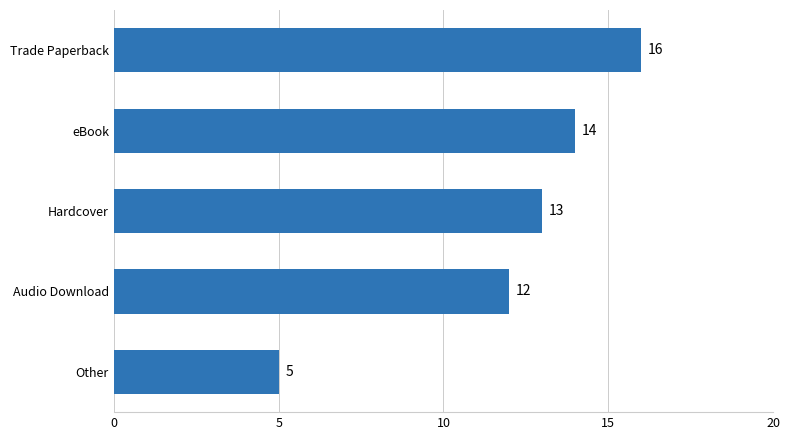

How many data points are less than 13?

2